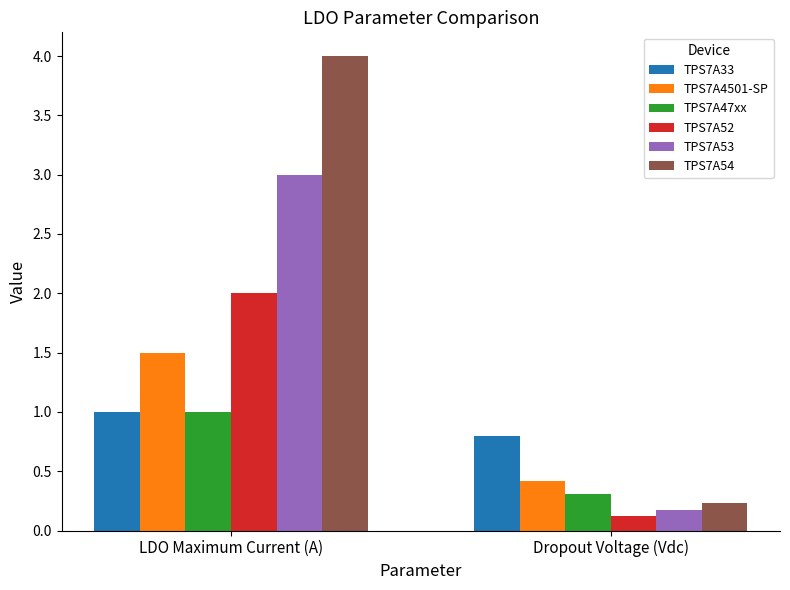

Reading left to right, what are all the values shown in this chart?

TPS7A33: 1.0	0.8
TPS7A4501-SP: 1.5	0.4
TPS7A47xx: 1.0	0.3
TPS7A52: 2.0	0.1
TPS7A53: 3.0	0.2
TPS7A54: 4.0	0.2